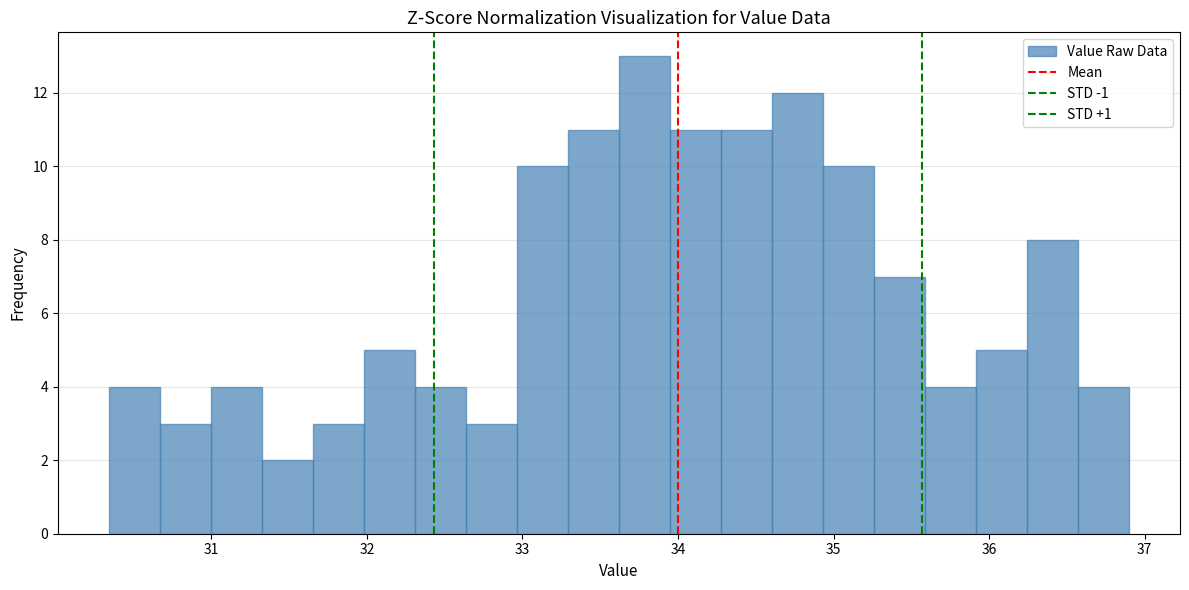

Read against the x-axis, roughly where is the centre of the tallest bar?

33.8